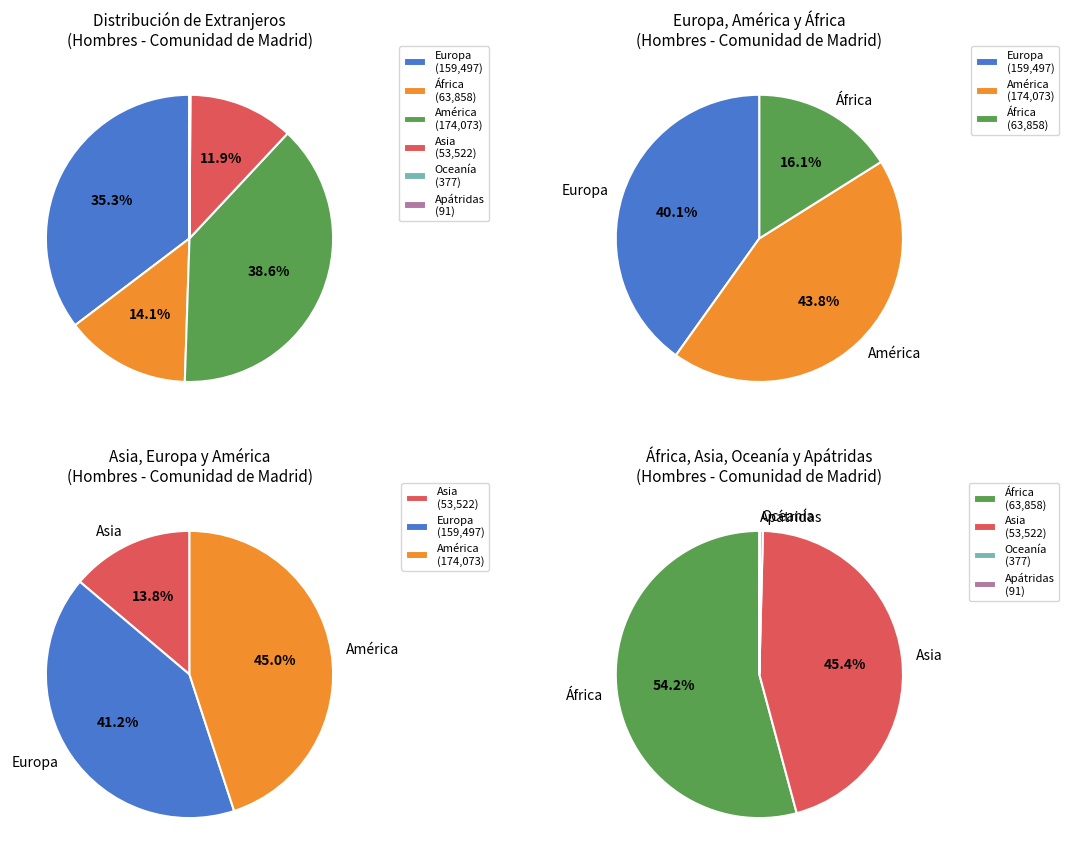

How many segments does this pie chart have?

6